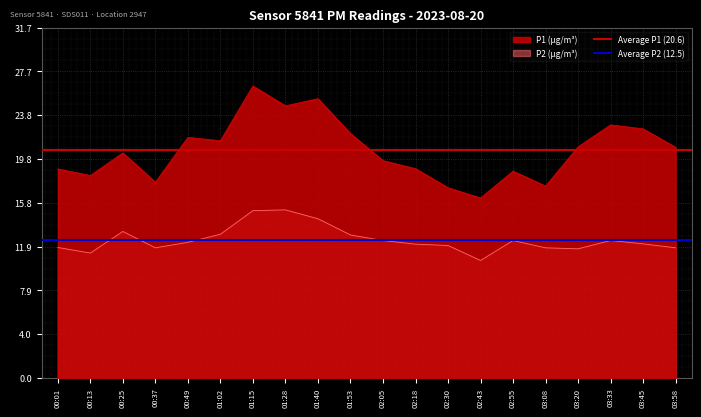

Count the number of data series in this chart.

2